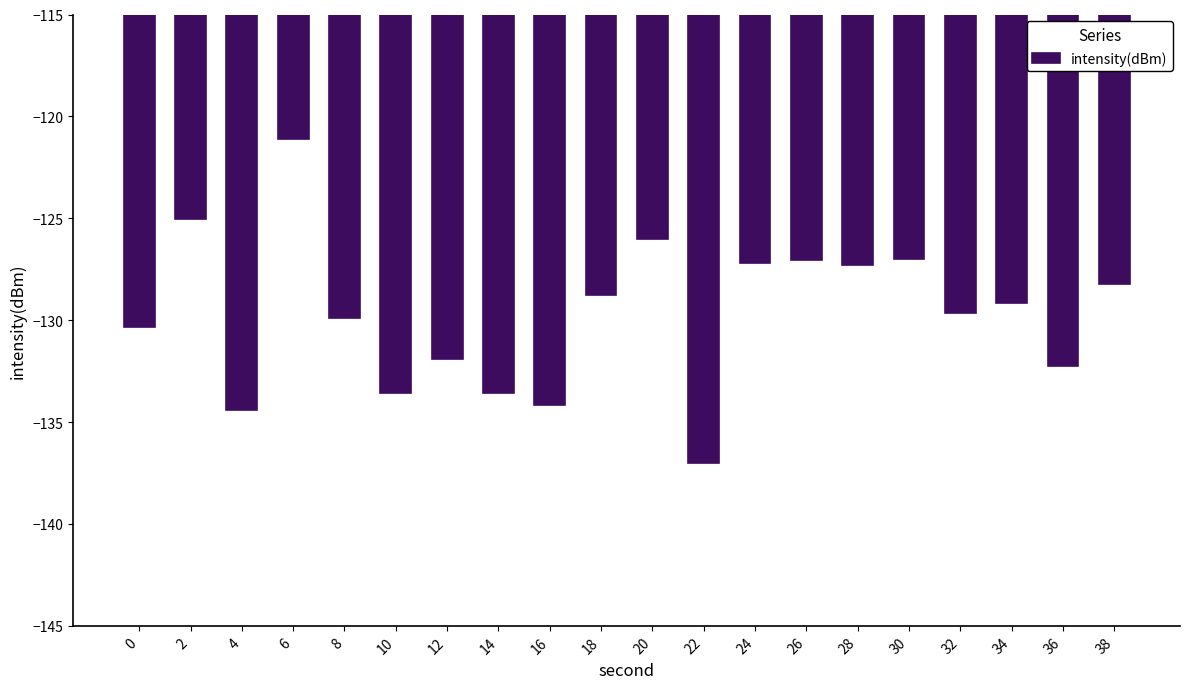

What is the change in value from 26 to 34?

-2.1